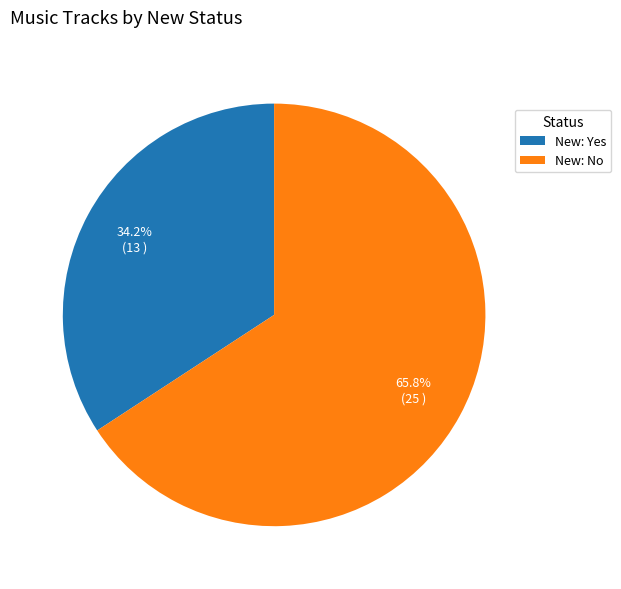

Which slice represents more than half of the pie?

New: No